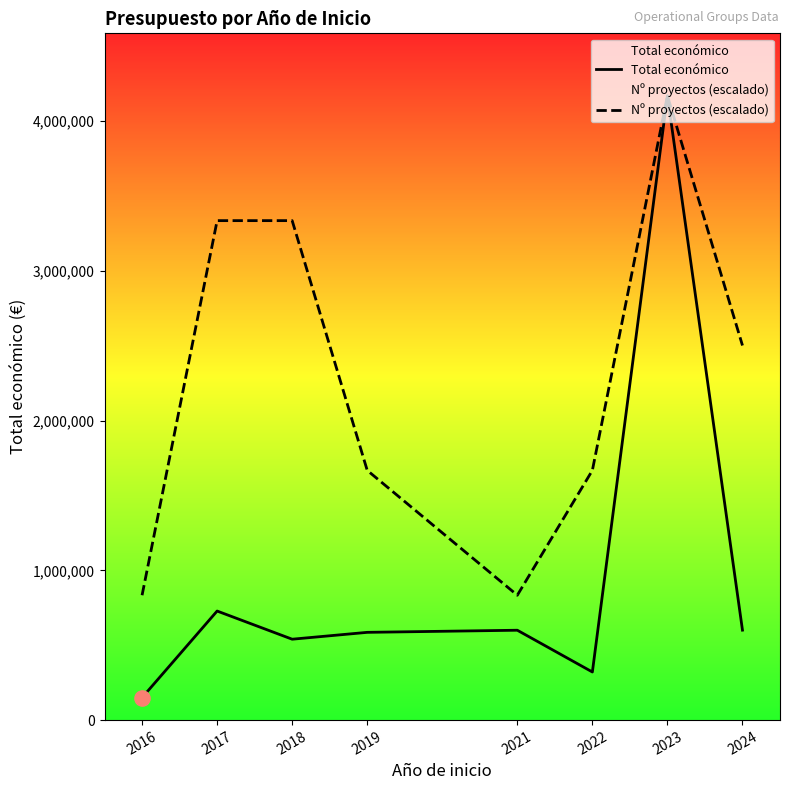

At which category is the sum across all series the highest?

2023